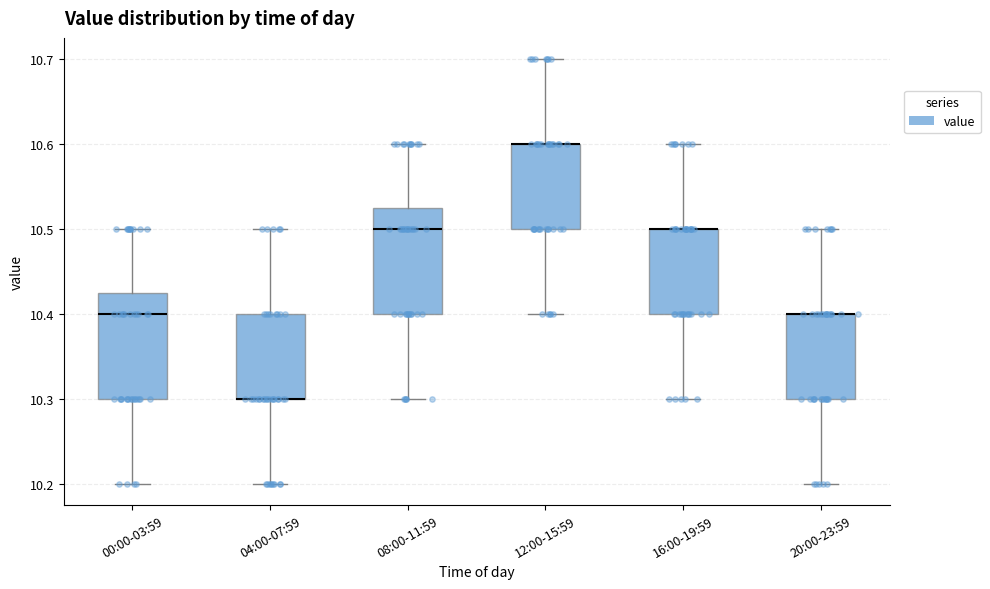

Reading left to right, read every box against the y-axis: the position of its median line, the range the box covers, and the ends of its whiskers. The values are not printed on the chart, so give them approximately, as read against the axis.

00:00-03:59: median 10.40, box 10.30 to 10.43, whiskers 10.20 to 10.50
04:00-07:59: median 10.30 (drawn on the box's lower edge), box 10.30 to 10.40, whiskers 10.20 to 10.50
08:00-11:59: median 10.50, box 10.40 to 10.53, whiskers 10.30 to 10.60
12:00-15:59: median 10.60 (drawn on the box's upper edge), box 10.50 to 10.60, whiskers 10.40 to 10.70
16:00-19:59: median 10.50 (drawn on the box's upper edge), box 10.40 to 10.50, whiskers 10.30 to 10.60
20:00-23:59: median 10.40 (drawn on the box's upper edge), box 10.30 to 10.40, whiskers 10.20 to 10.50